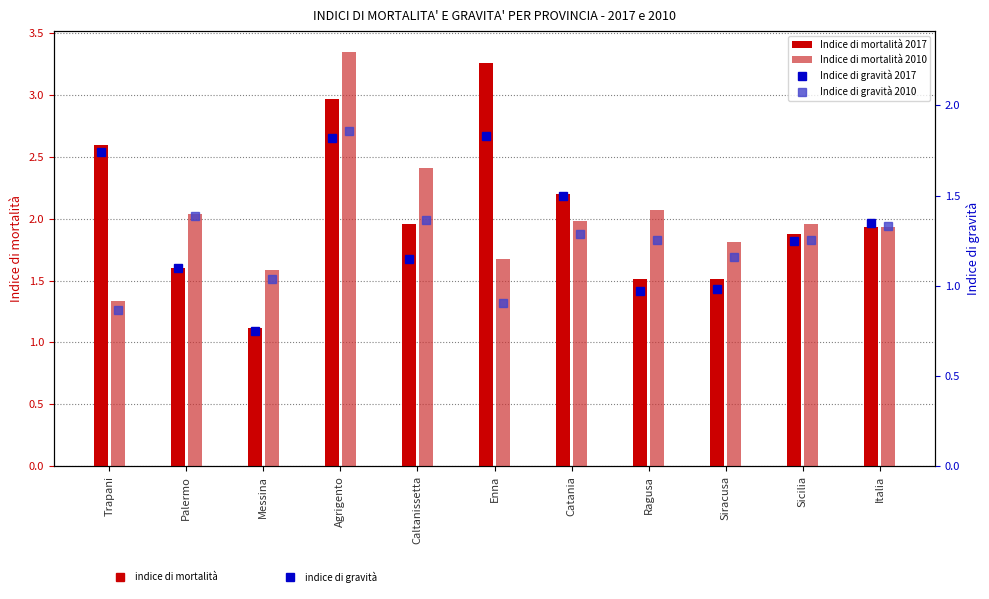

Reading left to right, what are all the values shown in this chart?

Indice di mortalità 2017: 2.6	1.6	1.1	3.0	2.0	3.3	2.2	1.5	1.5	1.9	1.9
Indice di mortalità 2010: 1.3	2.0	1.6	3.3	2.4	1.7	2.0	2.1	1.8	2.0	1.9
Indice di gravità 2017: 1.7	1.1	0.8	1.8	1.1	1.8	1.5	1.0	1.0	1.2	1.4
Indice di gravità 2010: 0.9	1.4	1.0	1.9	1.4	0.9	1.3	1.3	1.2	1.3	1.3